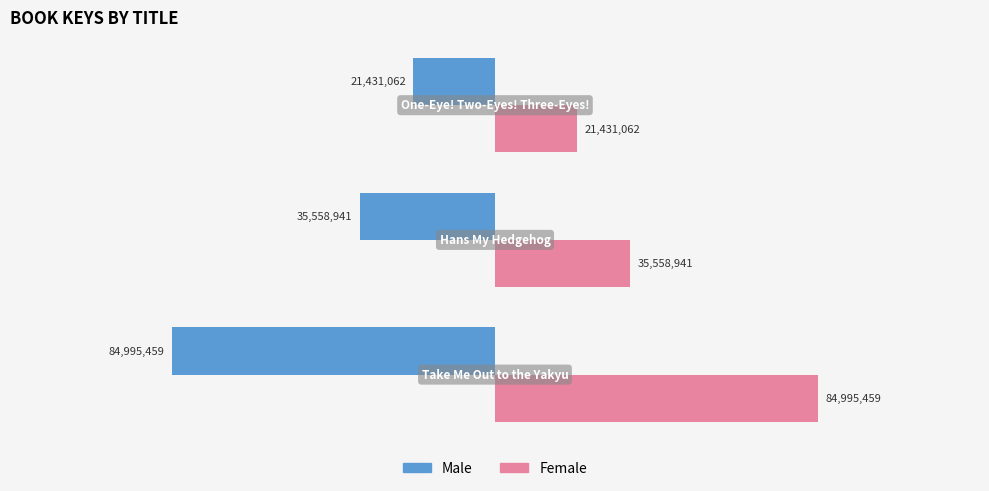

What are all the series names shown in the legend?

Male, Female